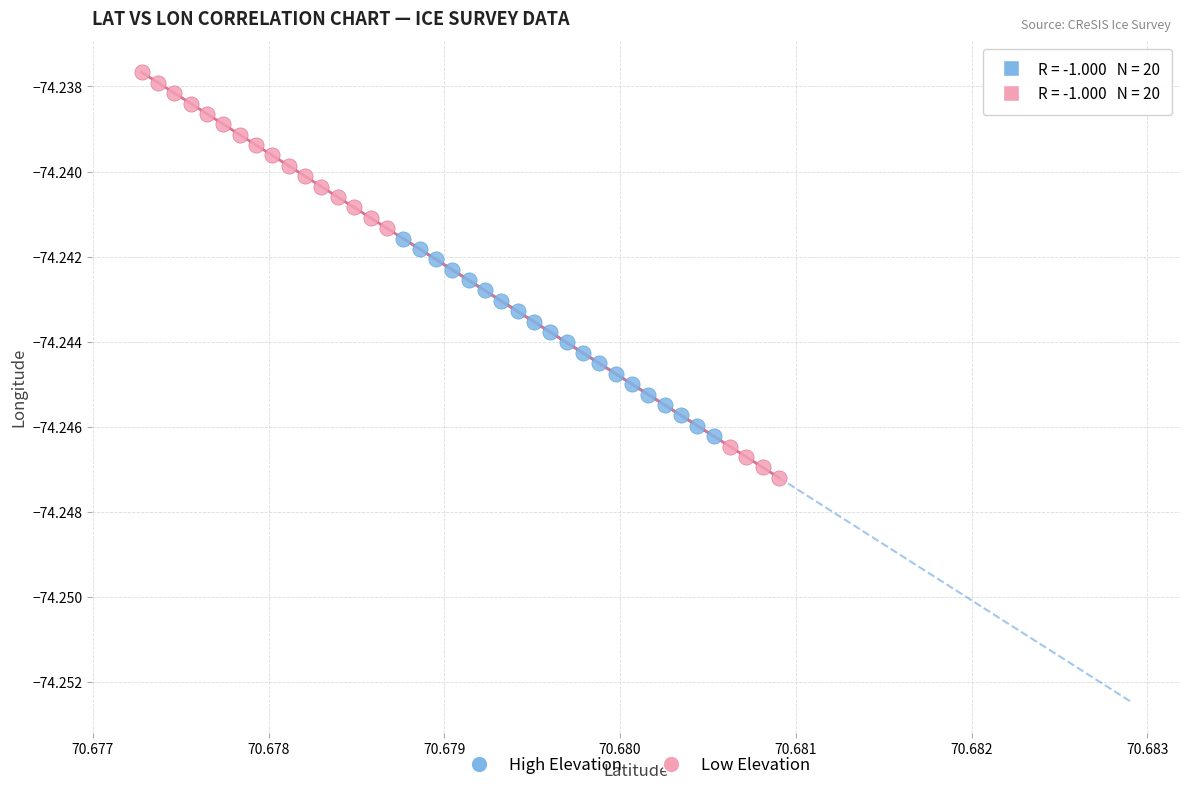

Which series has the largest Y range (max minus min)?

Low Elevation